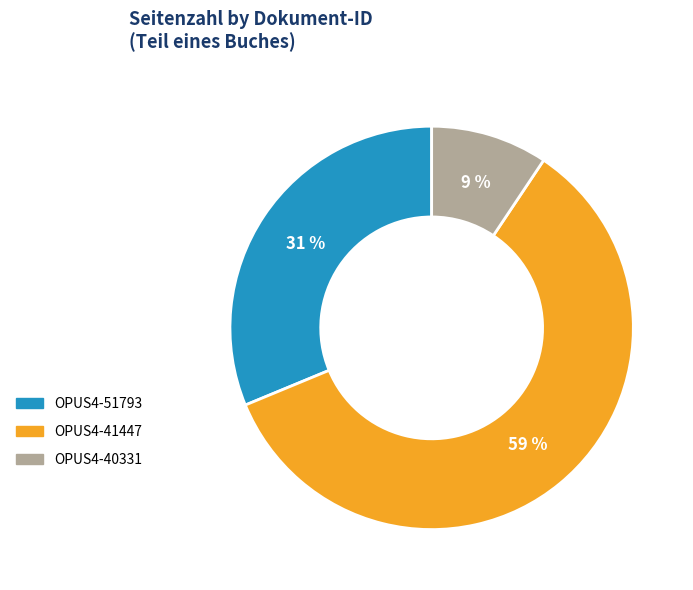

To the nearest percent, what is the average slice percentage?

33%